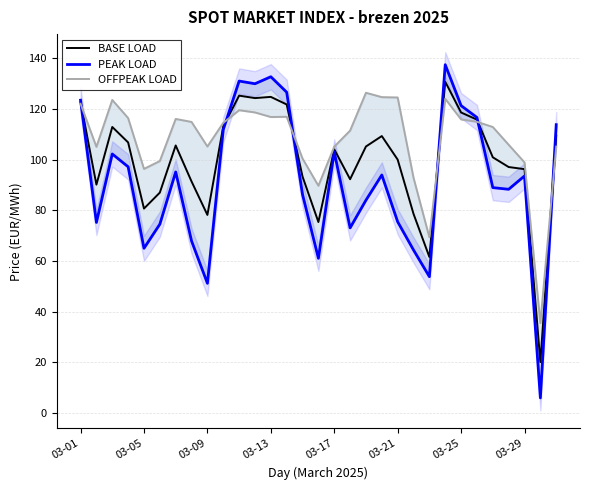

What is the minimum value for BASE LOAD?

20.1